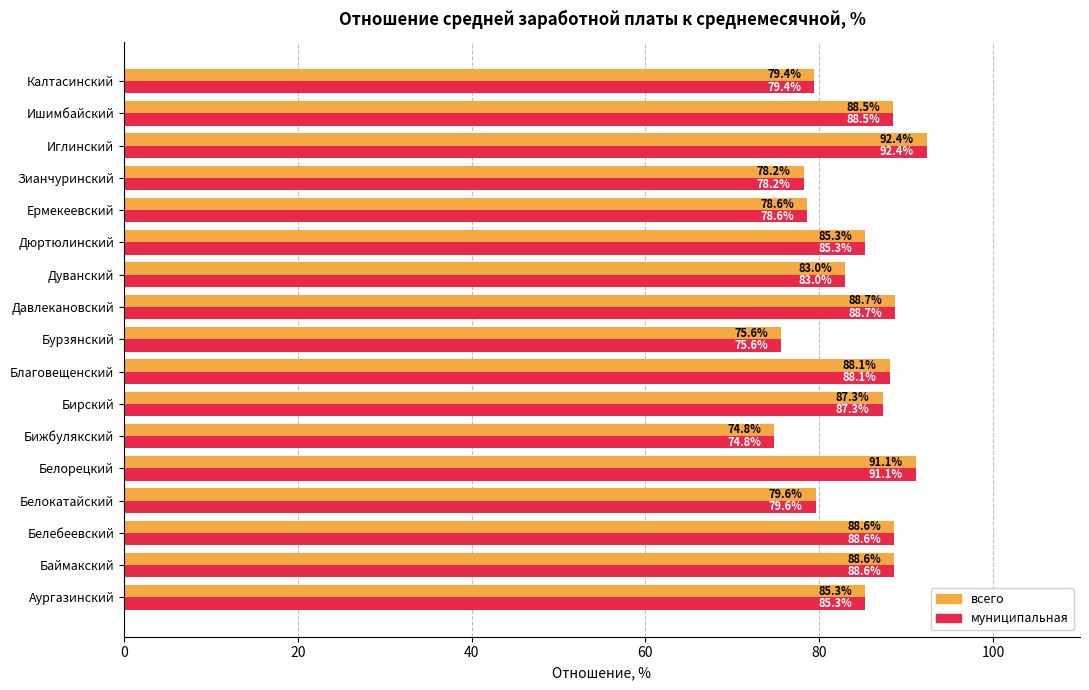

What is the difference between the maximum and minimum values in the муниципальная series?

17.6